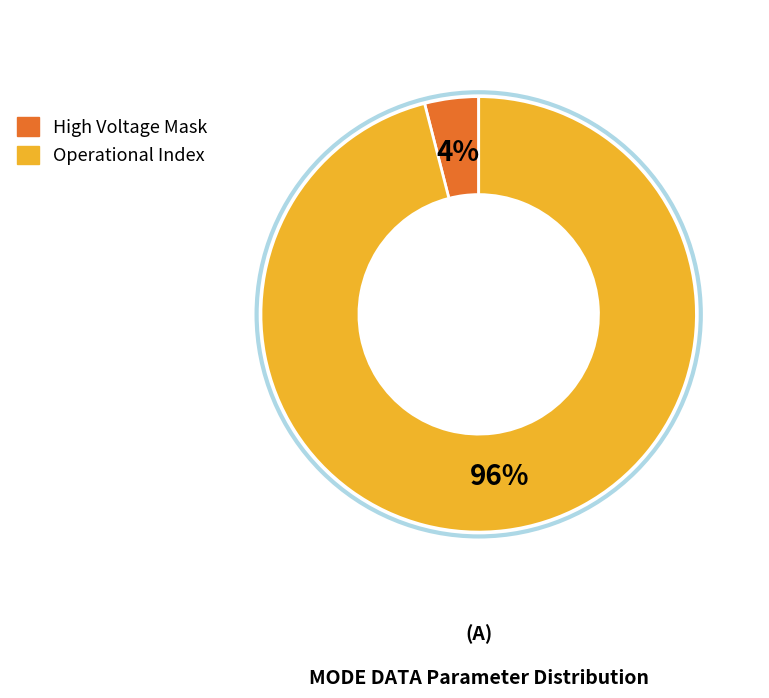

To the nearest percent, what is the difference between the largest and smallest slice percentages?

92%